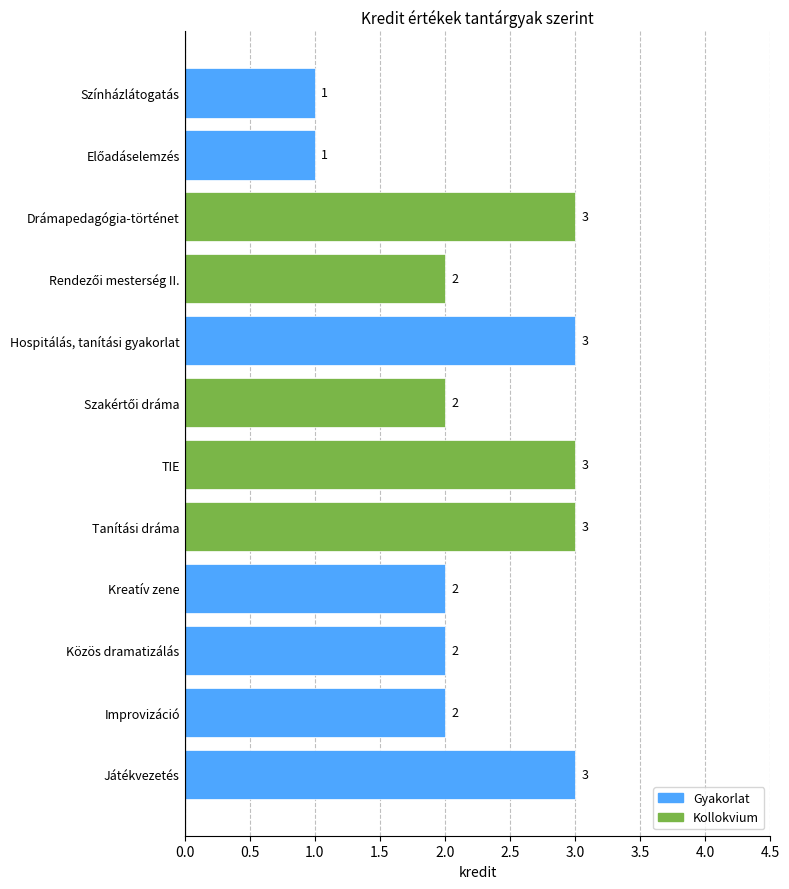

Approximately how many times larger is the value at Tanítási dráma compared to Színházlátogatás?

3.0